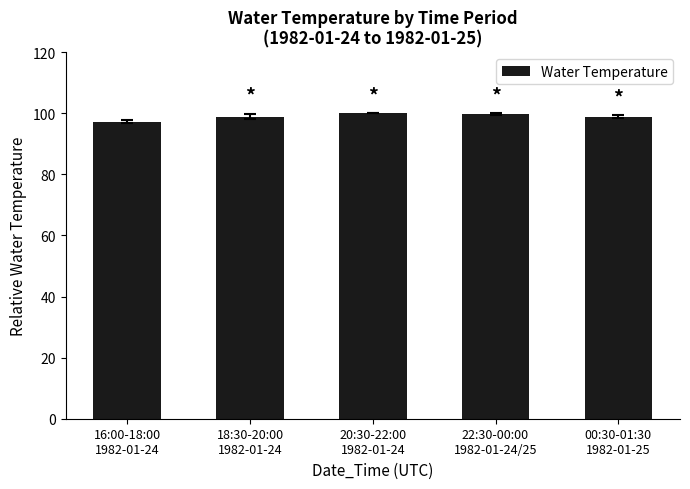

The value at 16:00-18:00
1982-01-24 is 97.2. True or false?

True